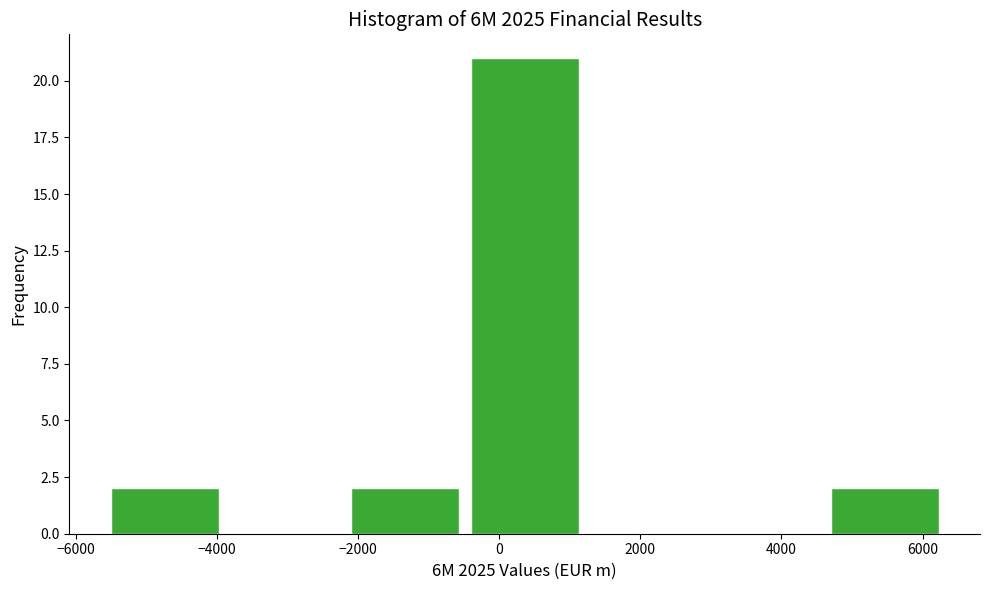

Reading left to right, transcribe this chart: for each bar, give the range it covers on the x-axis and its height. Neither the bar edges nor the heights are printed on the chart, so give them approximately, as read against the axes.

-5600 to -3800: 2
-3800 to -2200: 0
-2200 to -400: 2
-400 to 1200: 21
1200 to 3000: 0
3000 to 4600: 0
4600 to 6400: 2